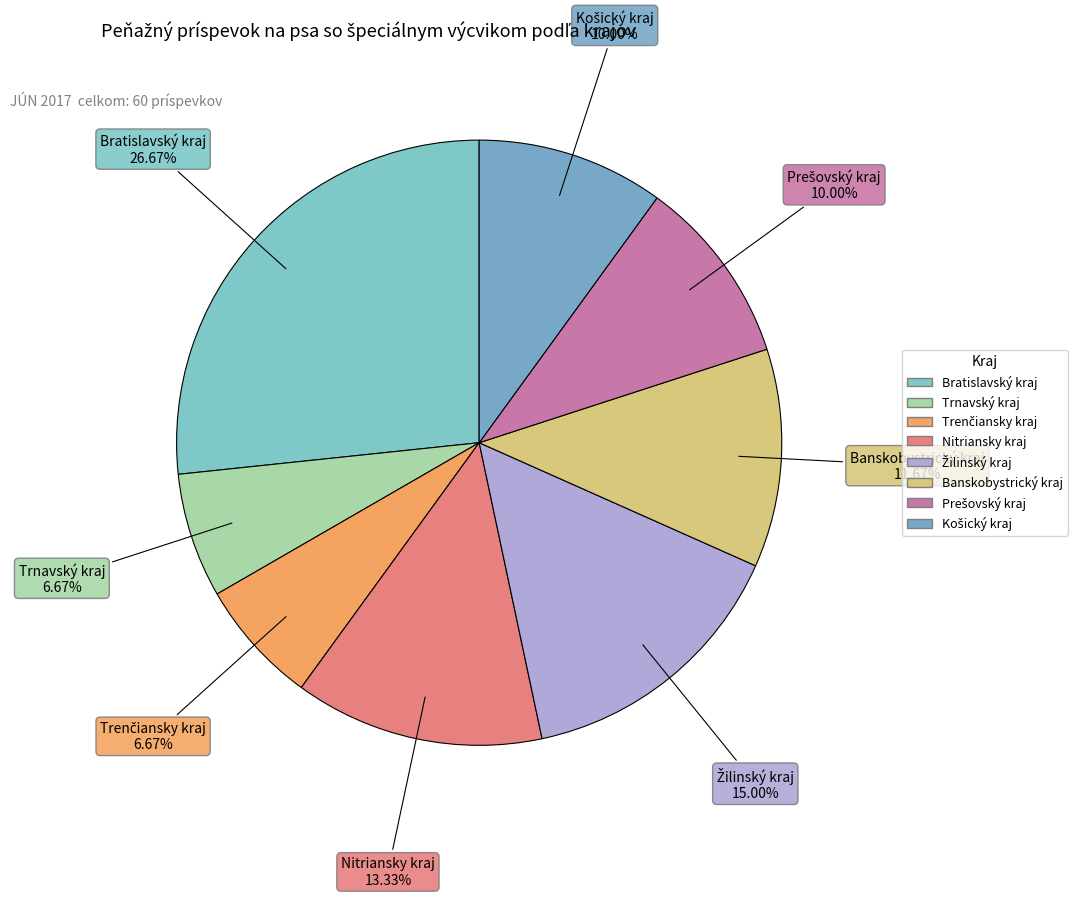

To the nearest percent, what portion does Trenčiansky kraj represent?

7%